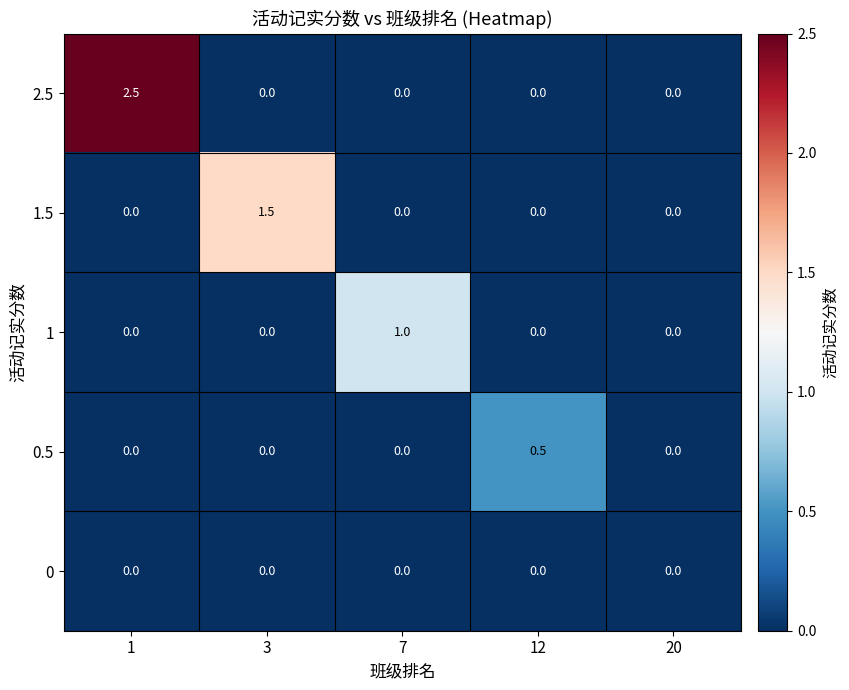

What is the maximum value shown in the chart?

2.5